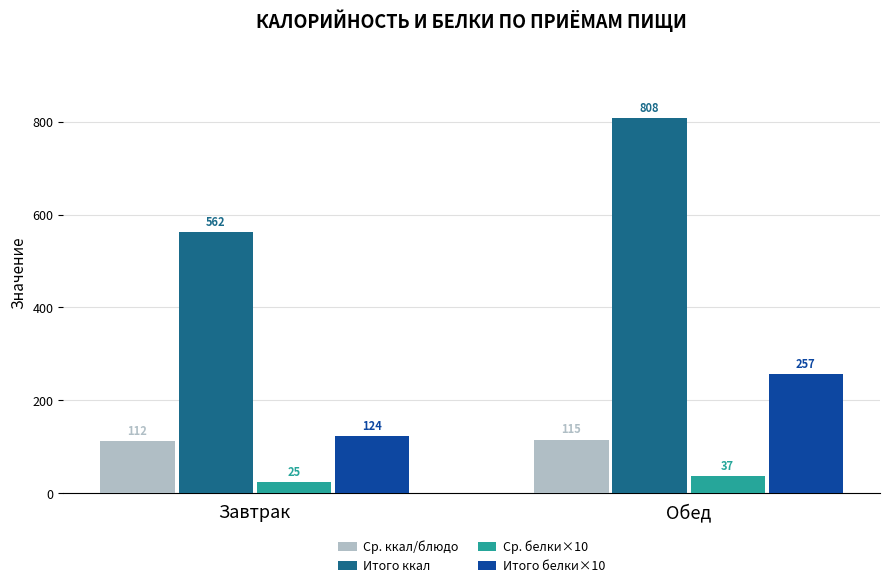

Read the Ср. ккал/блюдо value at Завтрак.

112.4